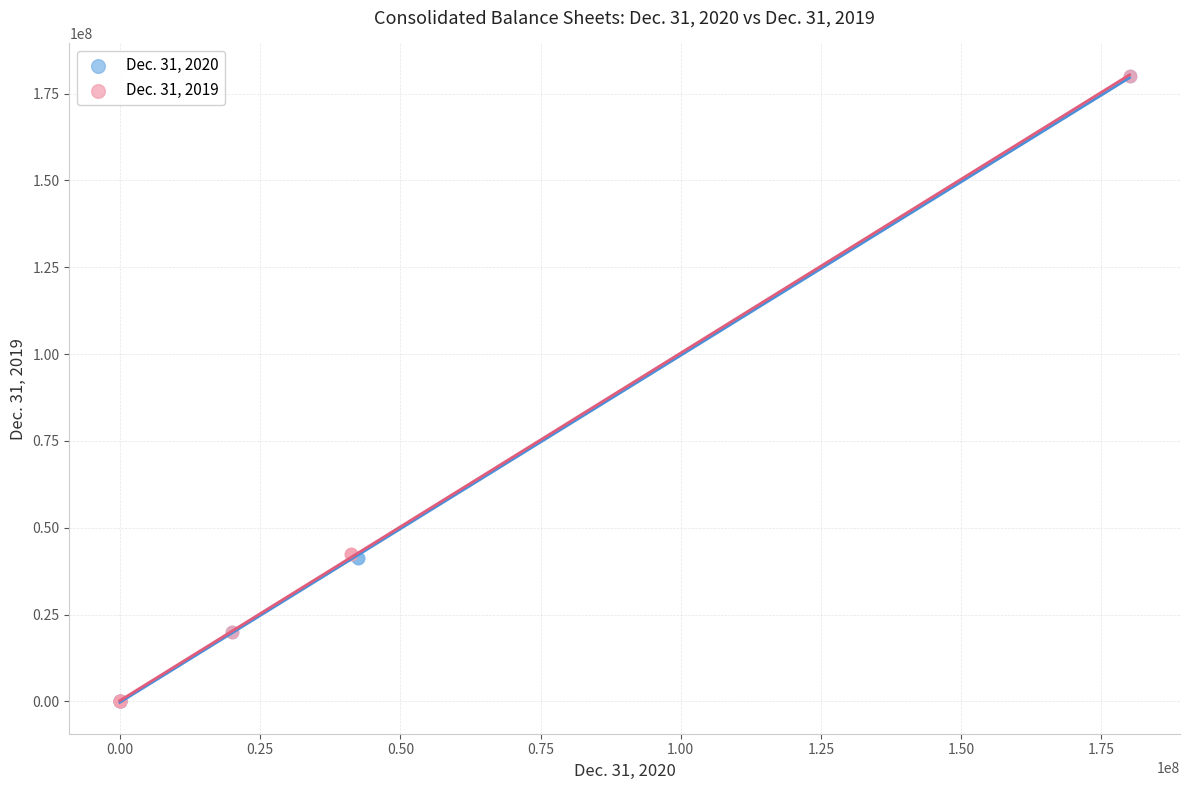

What are all the series names shown in the legend?

Dec. 31, 2020, Dec. 31, 2019